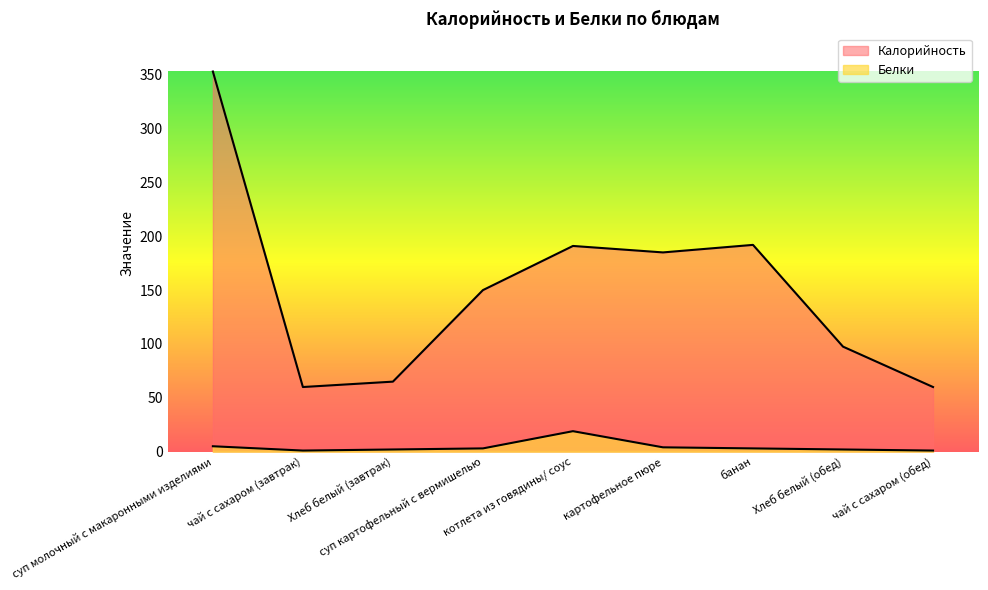

Where is the first local minimum for Калорийность?

чай с сахаром (завтрак)